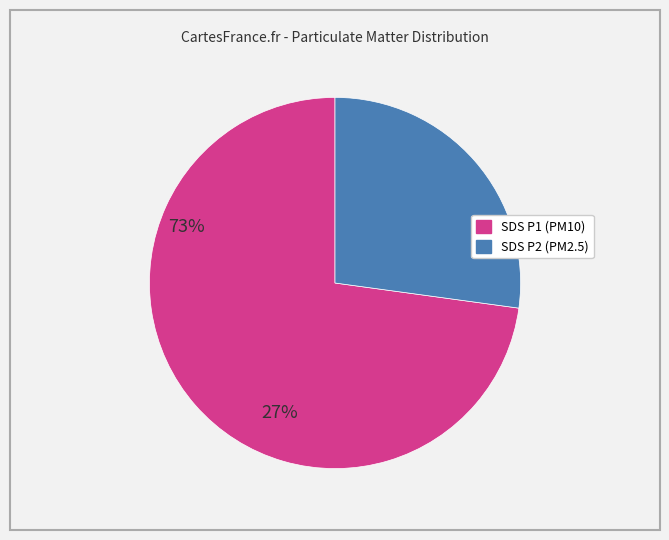

Is there any slice that represents more than half of the pie?

Yes